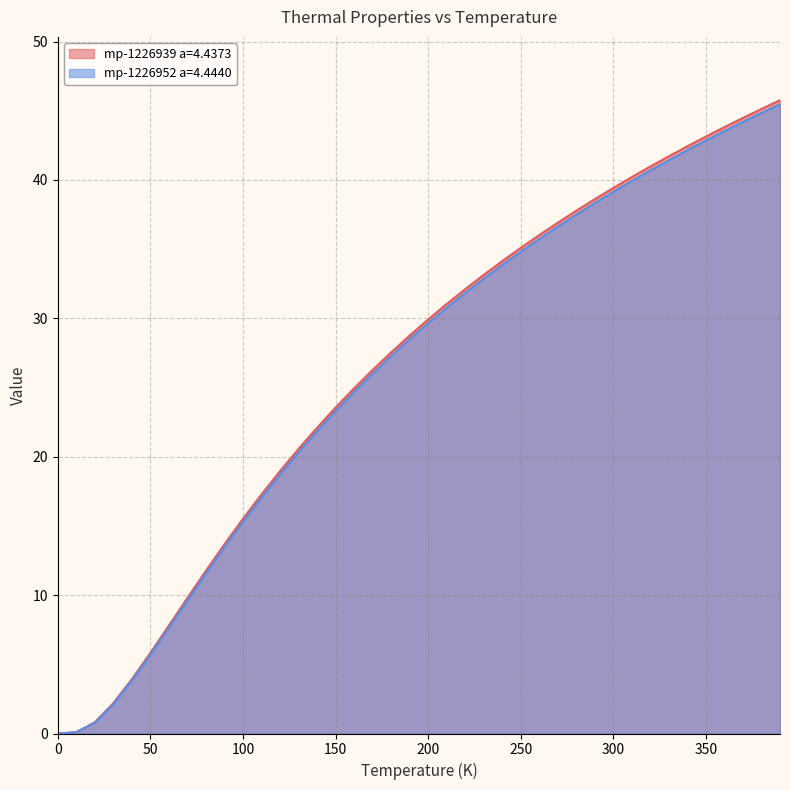

What is the difference between the highest and lowest values at 110.0?

0.2